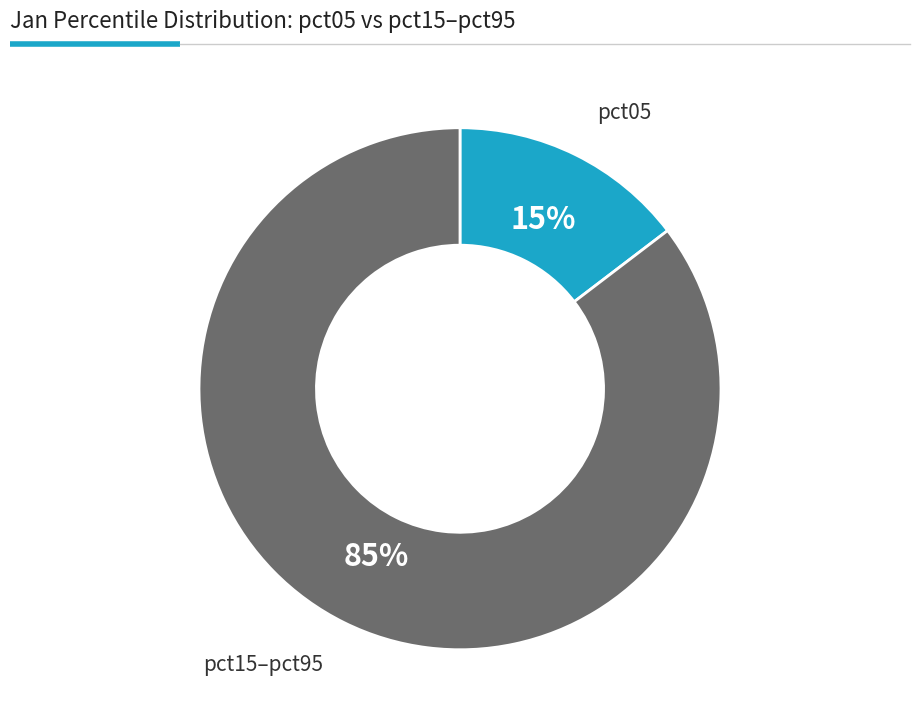

To the nearest percent, what portion does pct15–pct95 represent?

85%